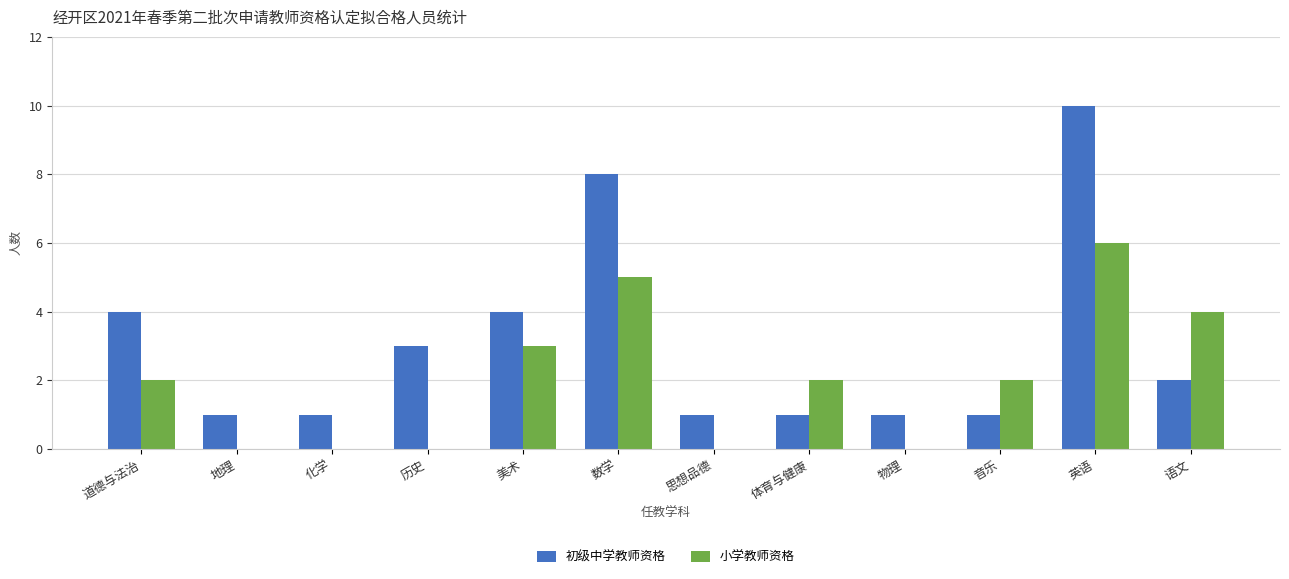

At which label does 初级中学教师资格 reach its peak?

英语